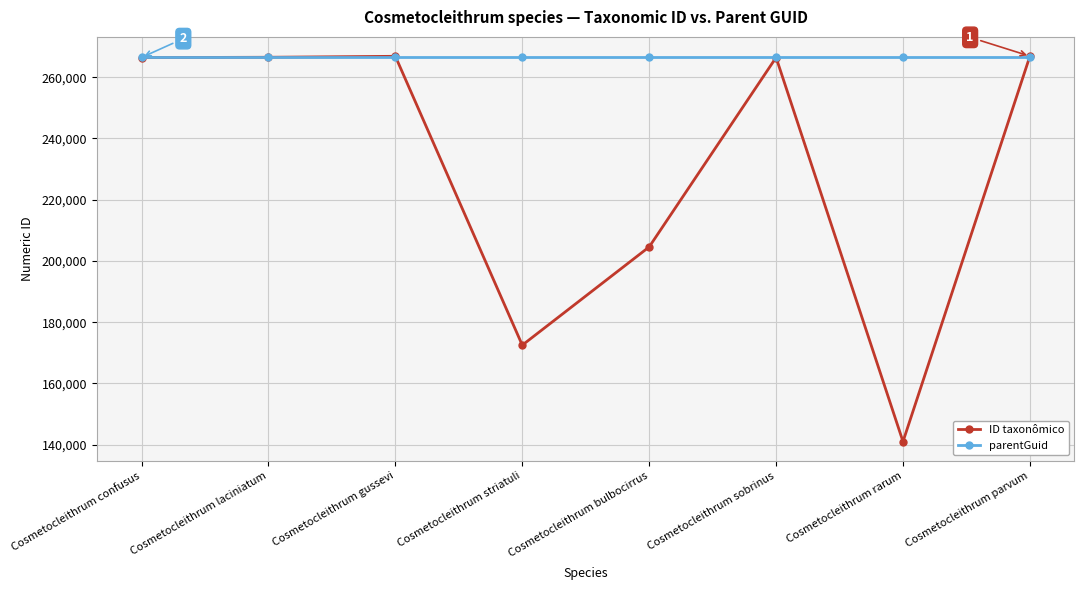

The parentGuid series shows 266466 at Cosmetocleithrum striatuli. True or false?

True